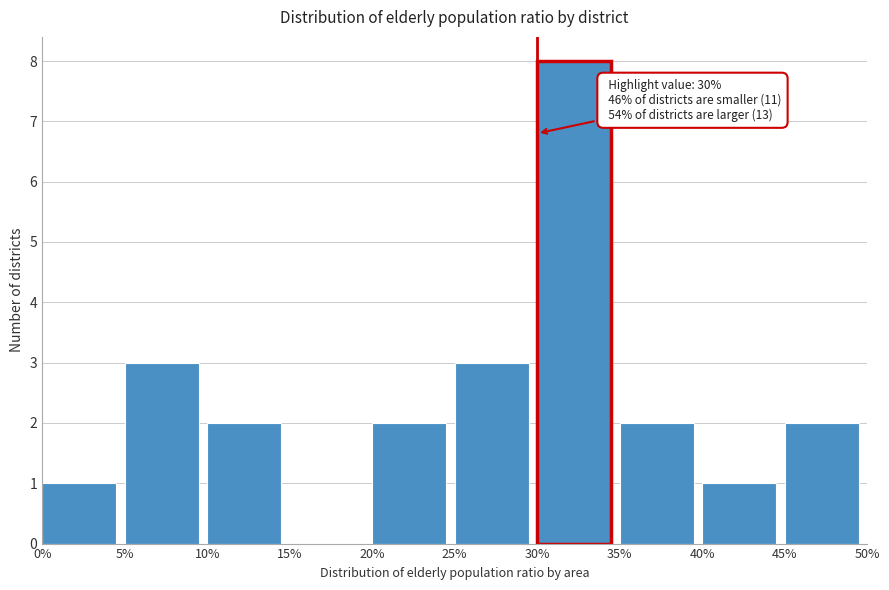

Reading left to right, list all the values displayed in this chart.

0%=1	5%=3	10%=2	15%=0	20%=2	25%=3	30%=8	35%=2	40%=1	45%=2